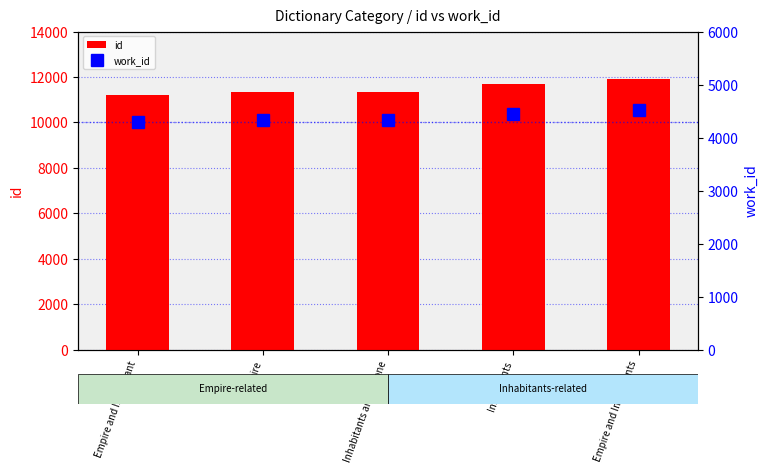

What is the label of the 2nd bar from the left?

Empire